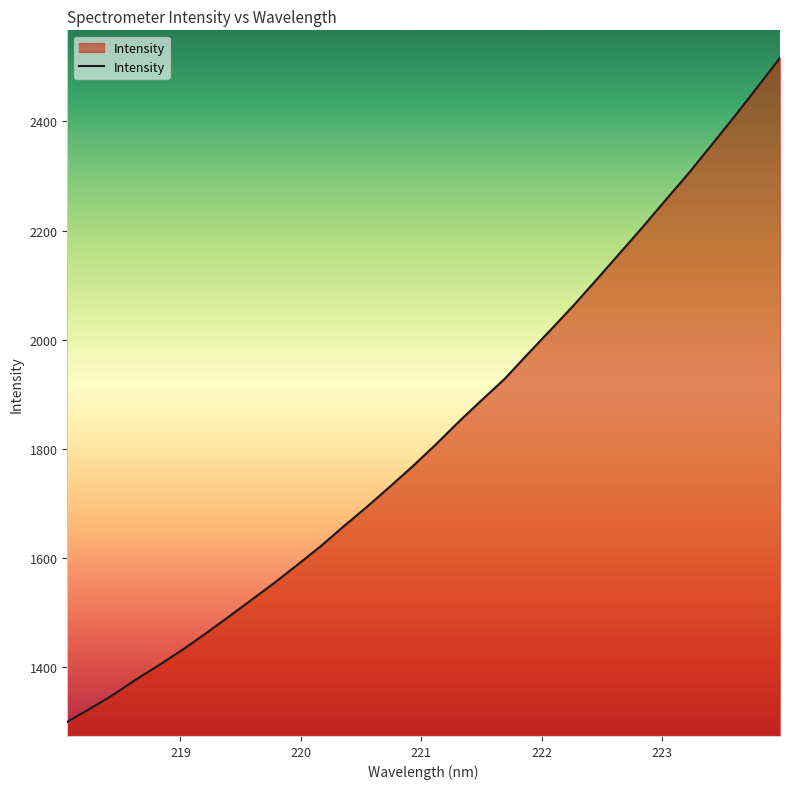

What is the sum of all values?

58565.2